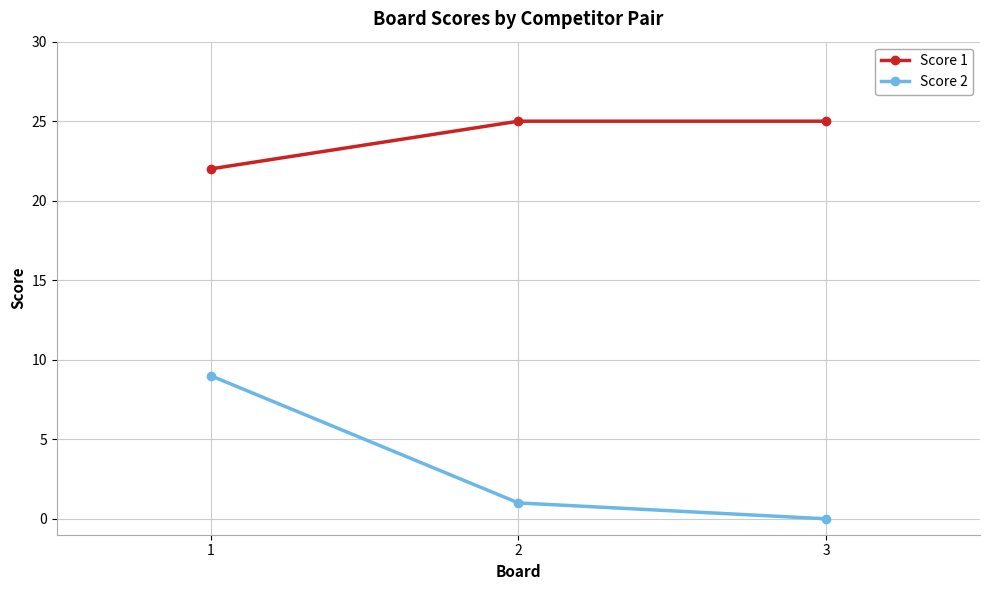

Rank the series by their maximum value, from lowest to highest.

Score 2, Score 1